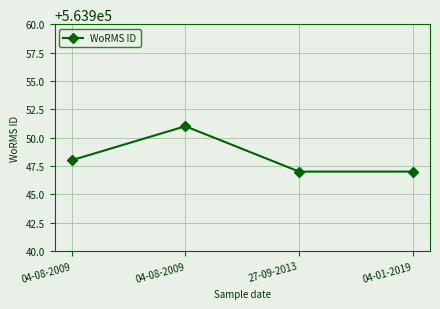

What is the label of the 1st point from the left?

04-08-2009